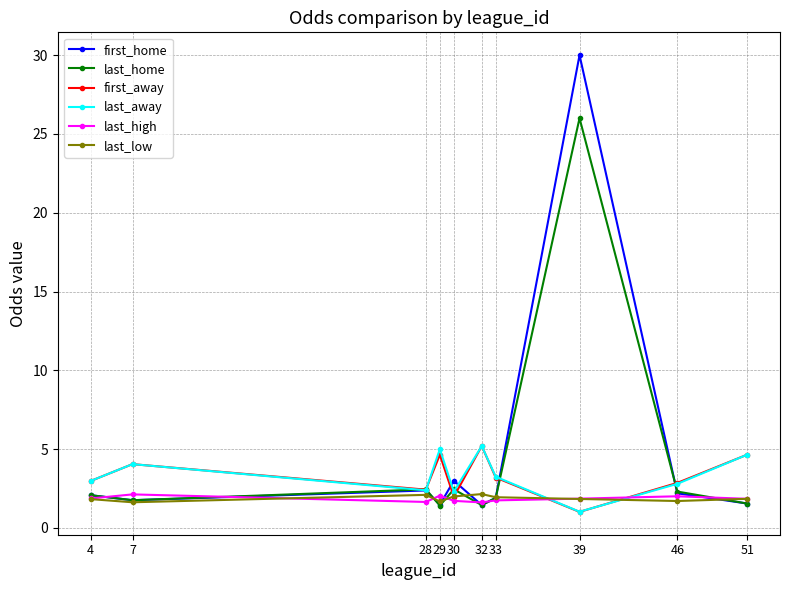

Is the value of last_away at 7 greater than the value of last_low at 33?

Yes